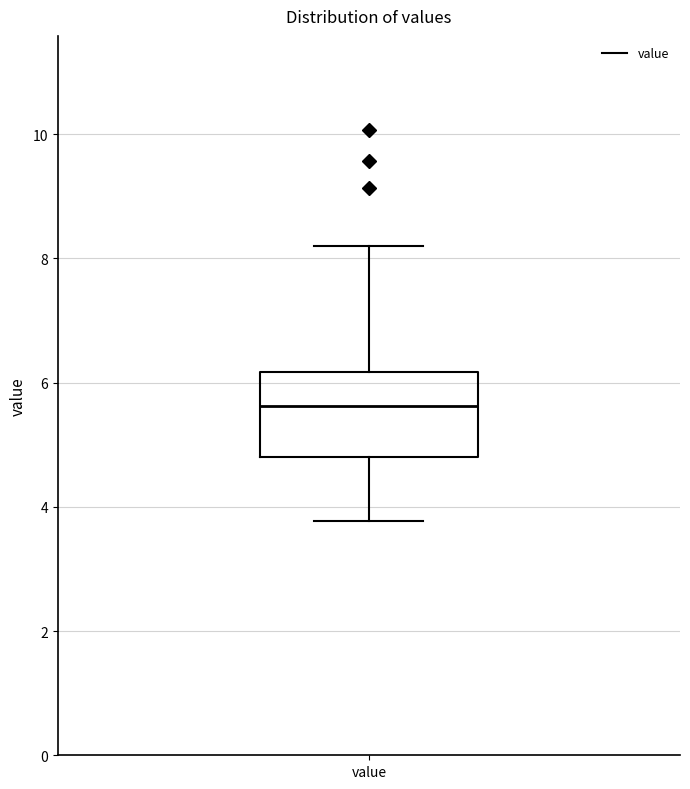

Transcribe this box plot: give where the median line is, the range the box spans, and where the two whiskers end, as read against the y-axis. The values are not printed on the chart, so give them approximately, as read against the axis.

median 5.6, box 4.8 to 6.2, whiskers 3.8 to 8.2